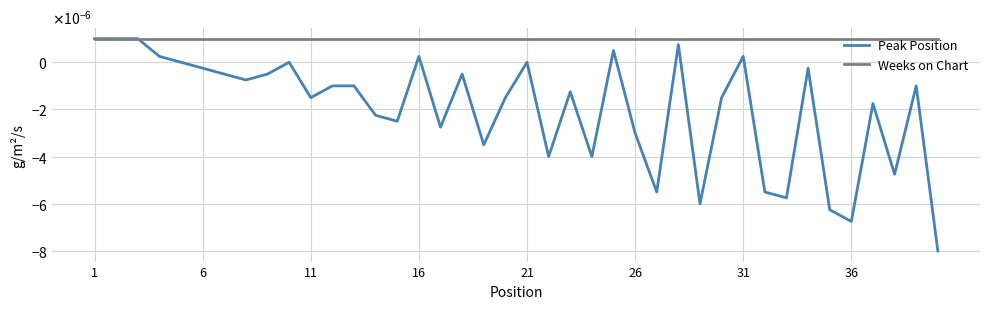

What are all the series names shown in the legend?

Peak Position, Weeks on Chart